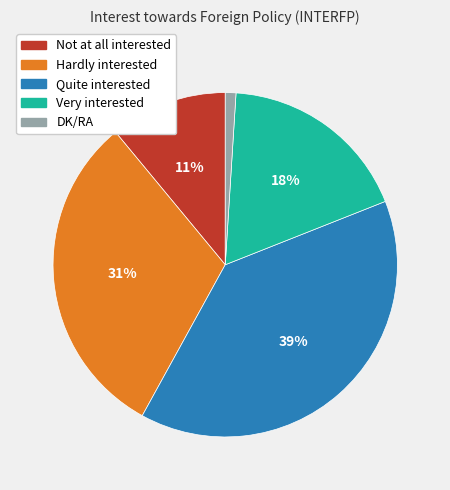

Count the number of slices in the pie.

5